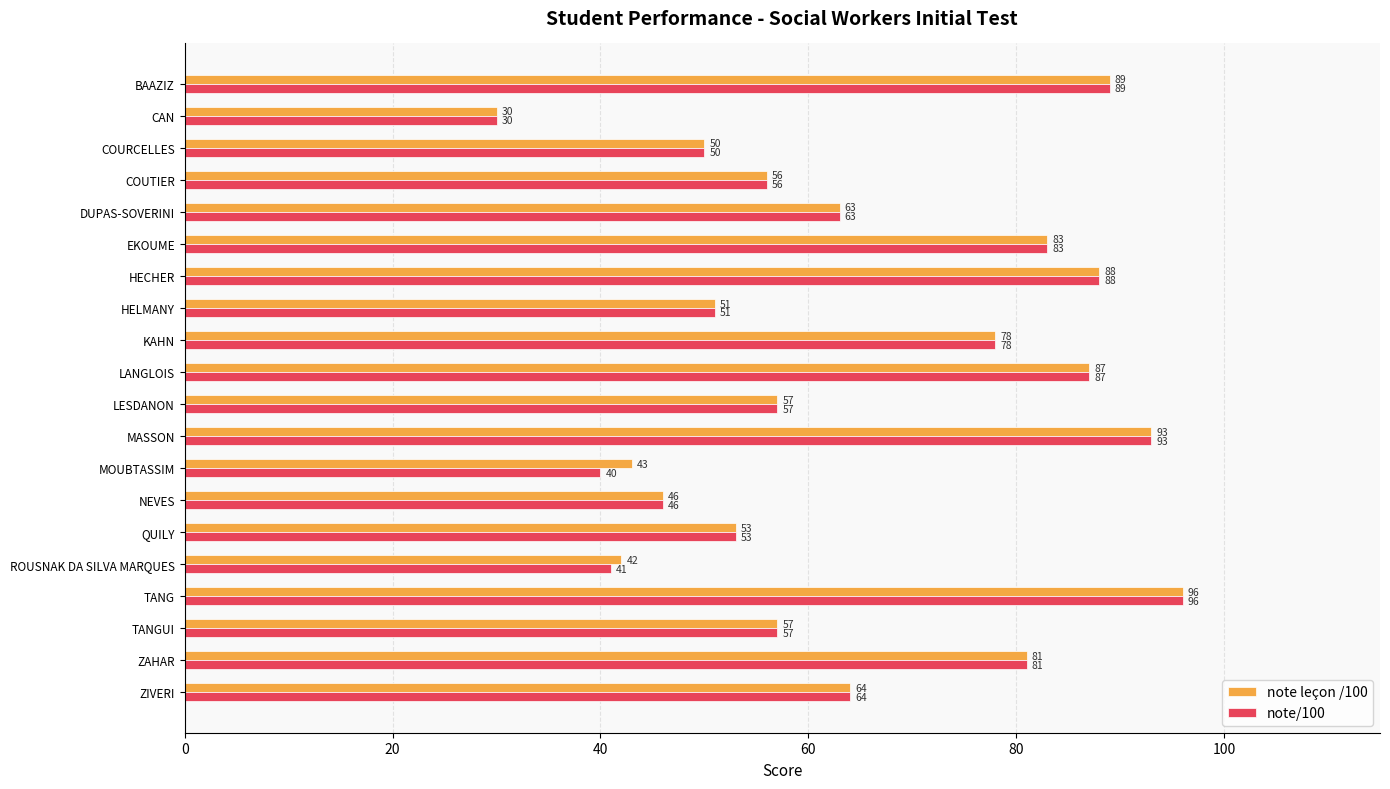

What is the total value across all series at ZIVERI?

128